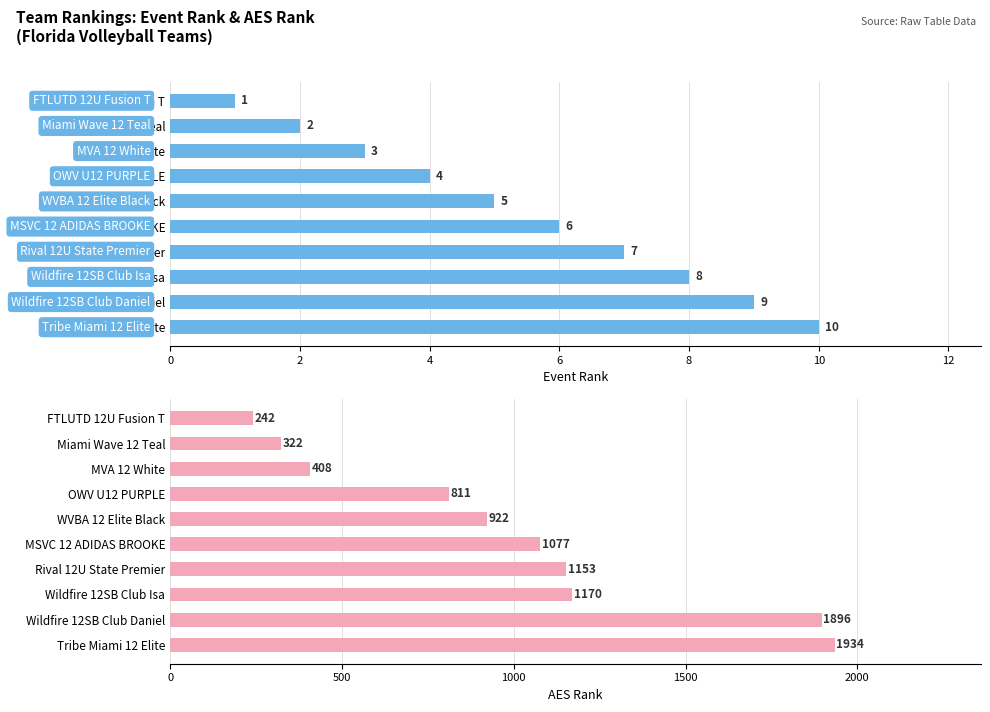

True or false: AES Rank has a value of 322 at Miami Wave 12 Teal.

True